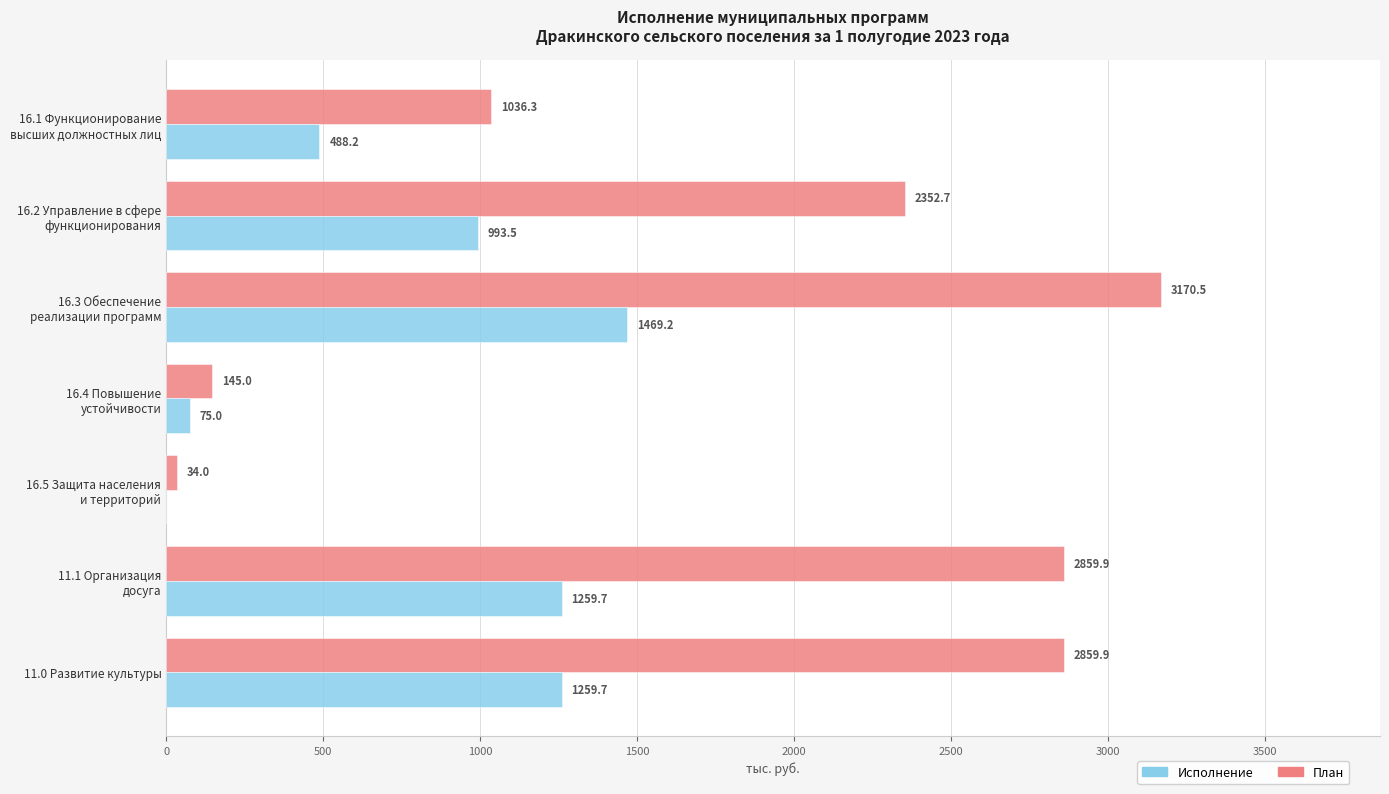

What is the total value across all series at 11.0 Развитие культуры?

4119.6